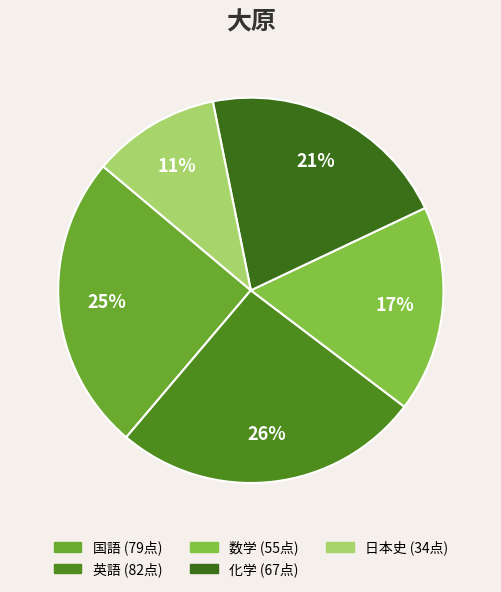

What is the change in value from 英語 to 数学?

-27